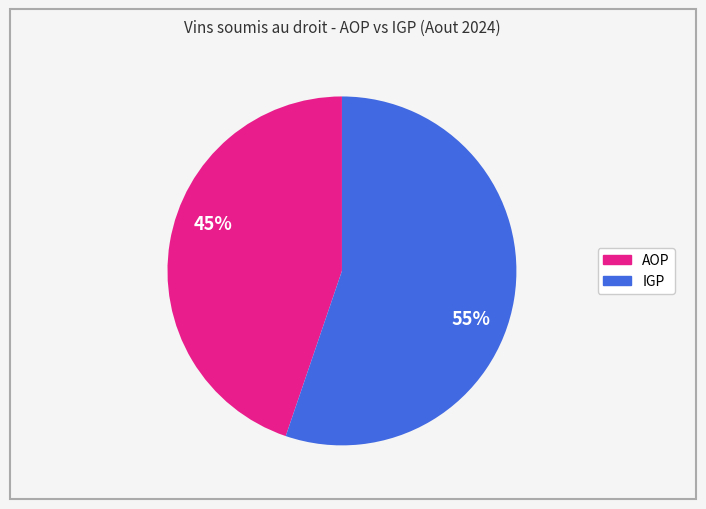

Is there any slice that represents more than half of the pie?

Yes